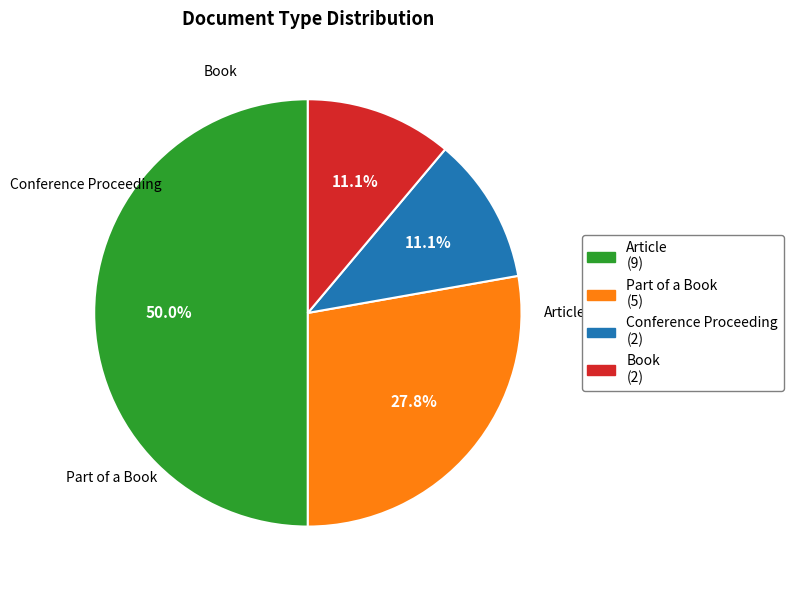

What is the total percentage of Article and Part of a Book?

77.8%